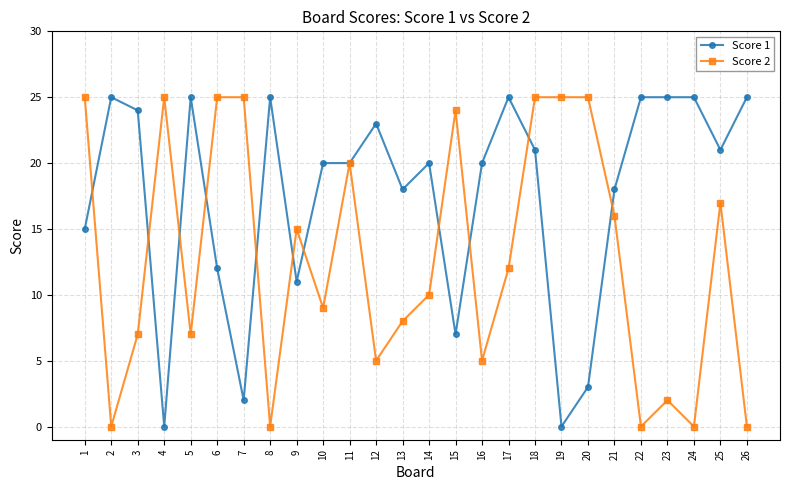

True or false: Score 1 has more than 2 points higher than both neighbors.

True